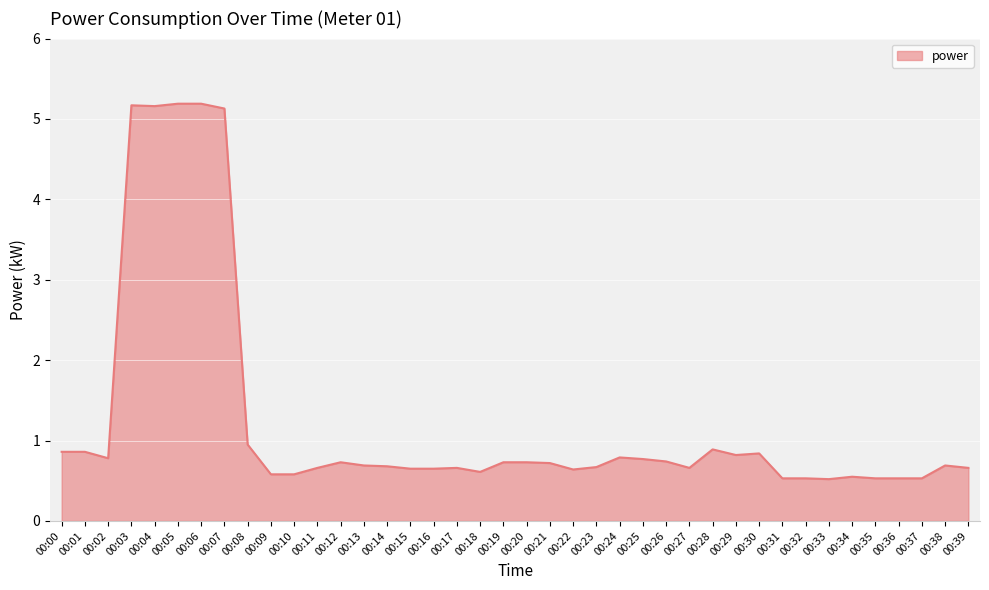

What is the difference between the values at 00:18 and 00:29?

0.2